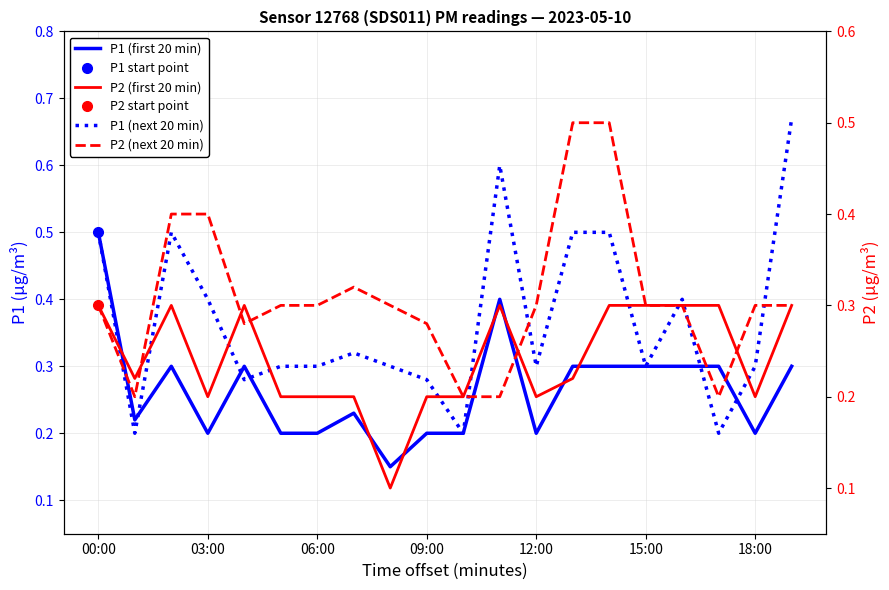

Reading right to left, extract all data points from this chart.

P1 (first 20 min): 0.3	0.2	0.3	0.3	0.3	0.3	0.3	0.2	0.4	0.2	0.2	0.1	0.2	0.2	0.2	0.3	0.2	0.3	0.2	0.5
P1 (next 20 min): 0.7	0.3	0.2	0.4	0.3	0.5	0.5	0.3	0.6	0.2	0.3	0.3	0.3	0.3	0.3	0.3	0.4	0.5	0.2	0.5
P2 (first 20 min): 0.3	0.2	0.3	0.3	0.3	0.3	0.2	0.2	0.3	0.2	0.2	0.1	0.2	0.2	0.2	0.3	0.2	0.3	0.2	0.3
P2 (next 20 min): 0.3	0.3	0.2	0.3	0.3	0.5	0.5	0.3	0.2	0.2	0.3	0.3	0.3	0.3	0.3	0.3	0.4	0.4	0.2	0.3